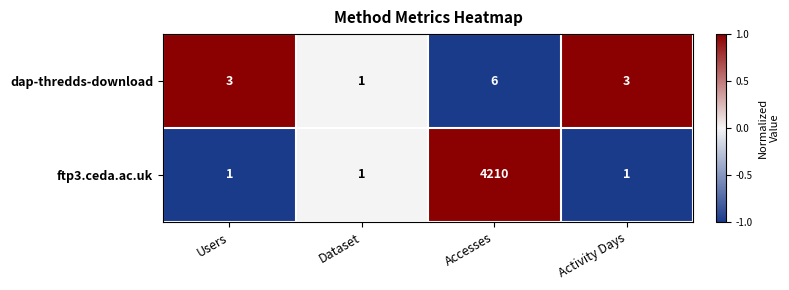

Reading right to left, extract all data points from this chart.

dap-thredds-download: Activity Days=3	Accesses=6	Dataset=1	Users=3
ftp3.ceda.ac.uk: Activity Days=1	Accesses=4210	Dataset=1	Users=1